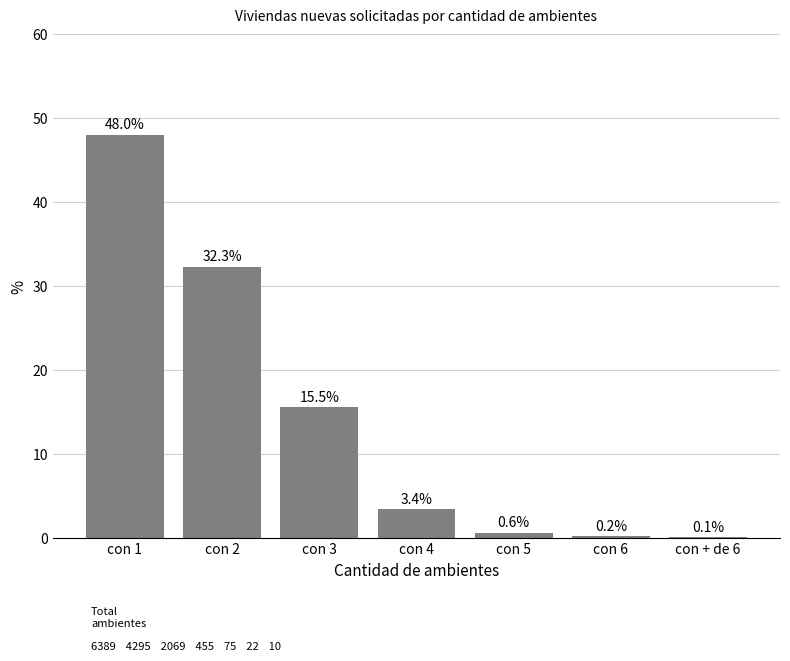

Where is the data nearest to the value 24?

con 2